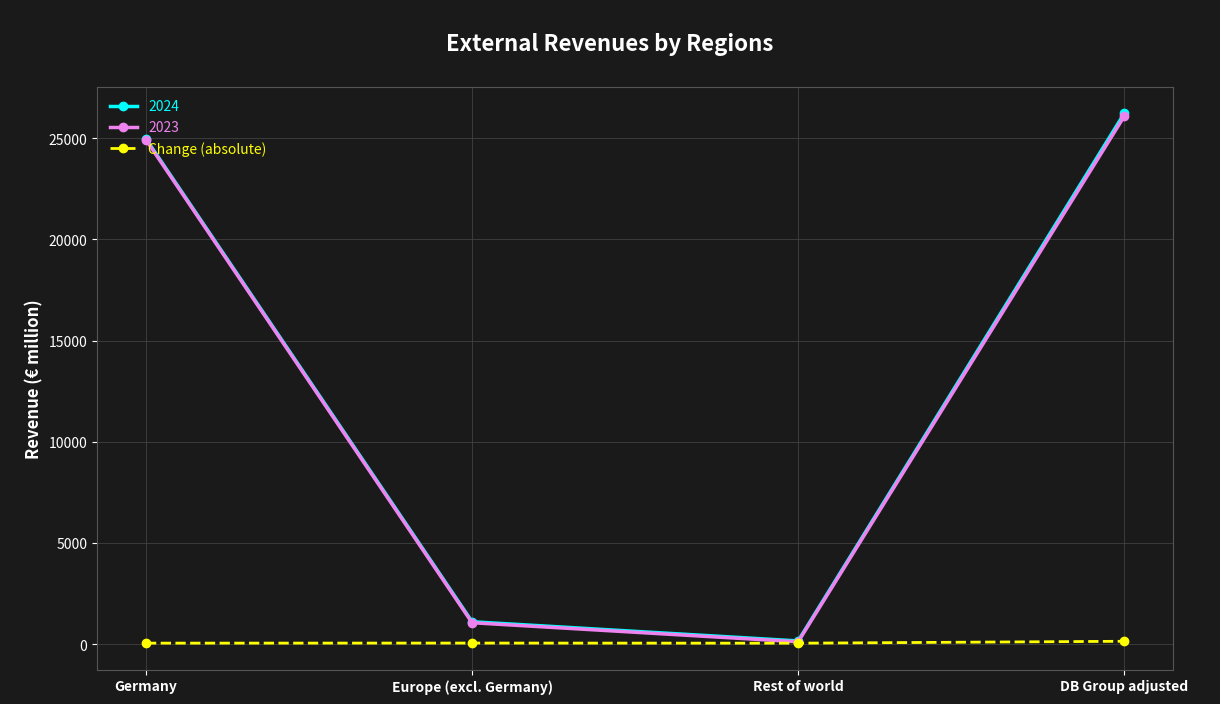

Which series has the largest range (max minus min)?

2024